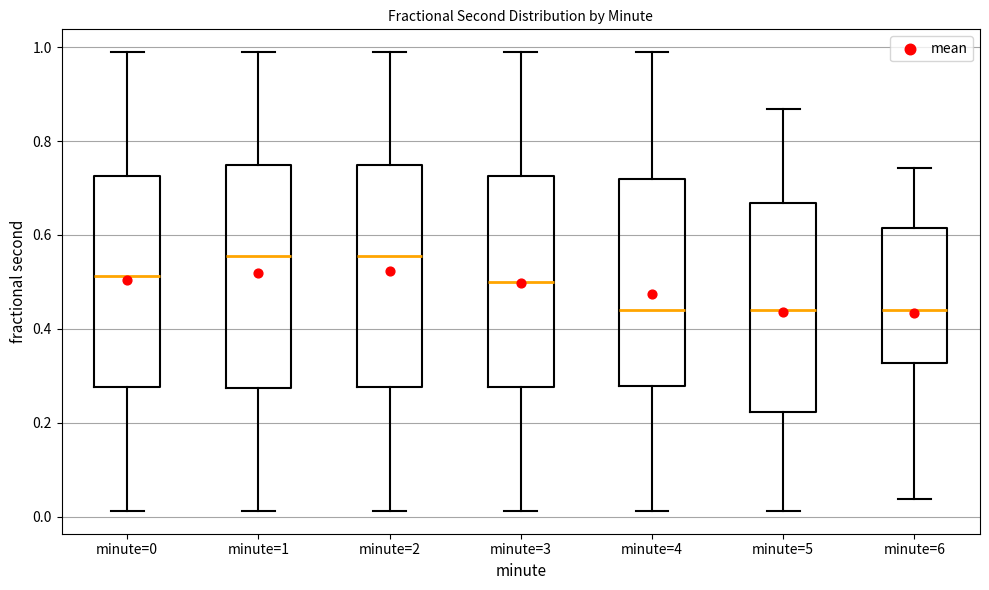

Where does the upper whisker of the box for minute=3 end on the y-axis? The values are not printed on the chart, so give them approximately, as read against the axis.

0.98